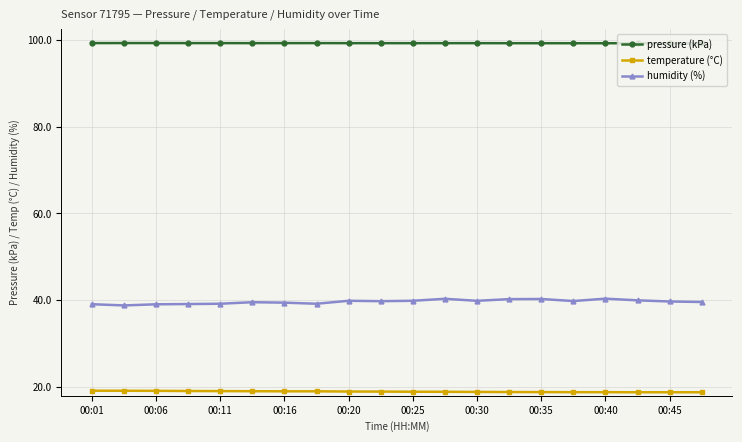

What is the maximum value shown in the chart?

99.2